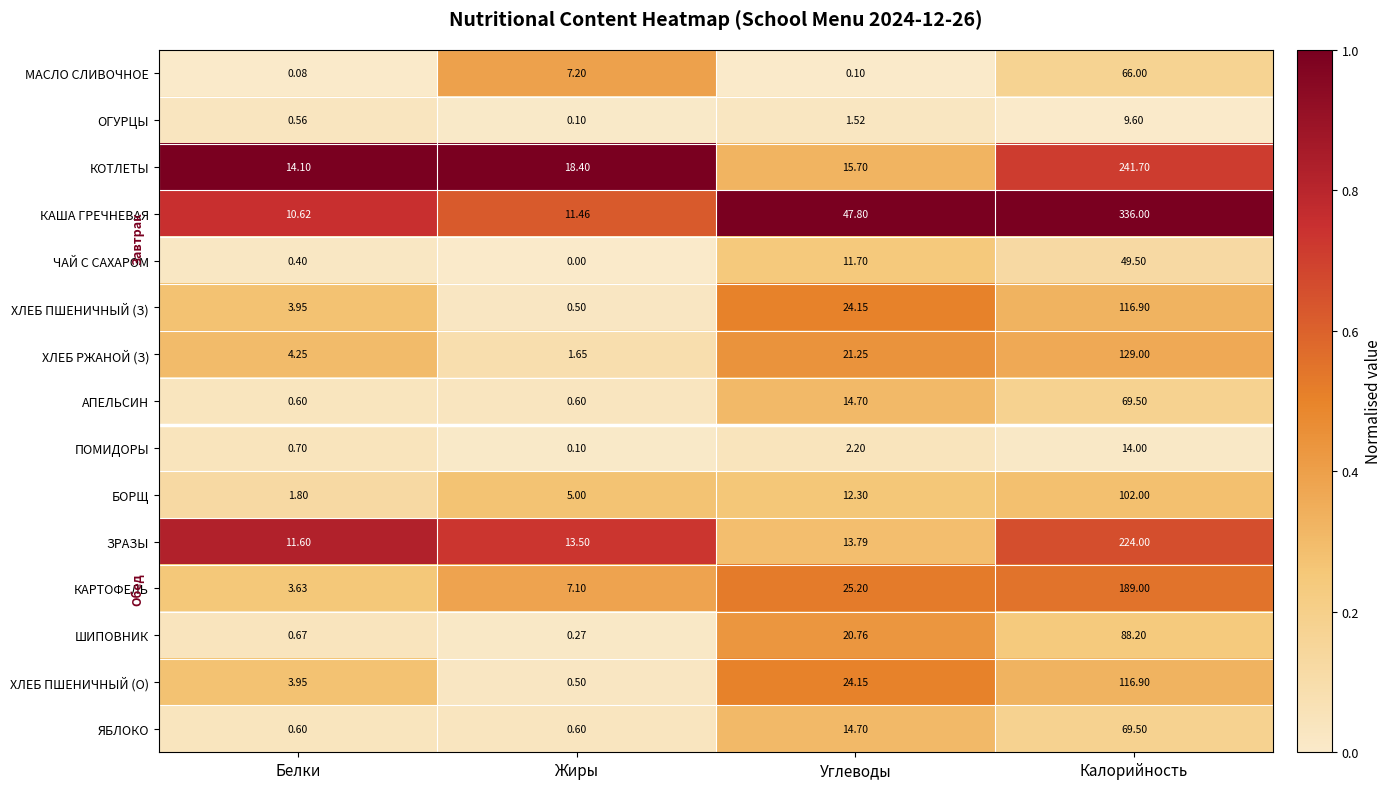

Which series has the largest total across all categories?

КАША ГРЕЧНЕВАЯ